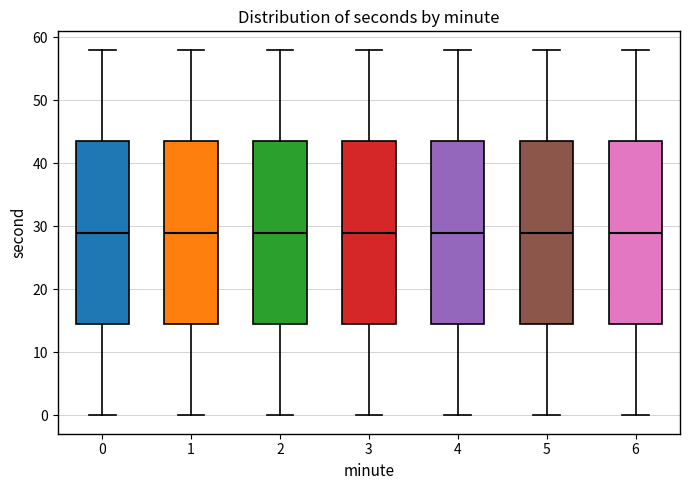

Where is the upper edge of the box at x = 3 on the y-axis? The values are not printed on the chart, so give them approximately, as read against the axis.

44